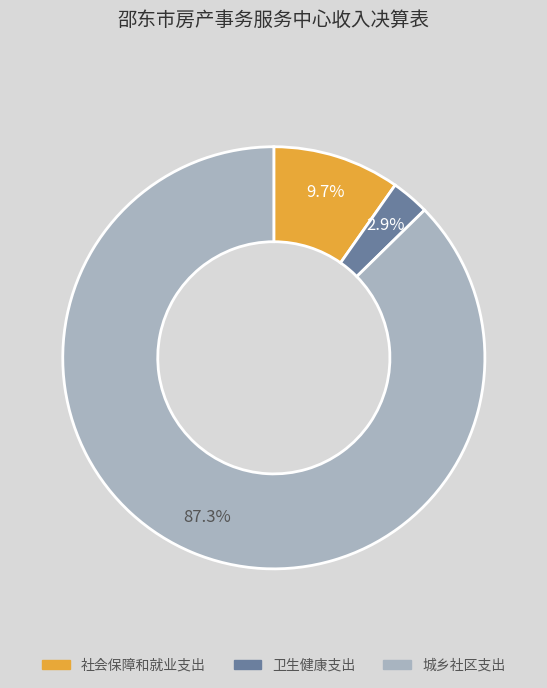

To the nearest percent, what portion does 卫生健康支出 represent?

3%